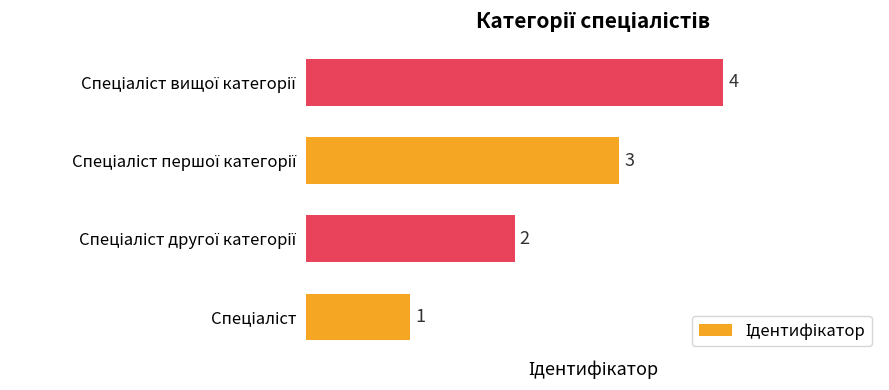

What is the greatest value displayed?

4